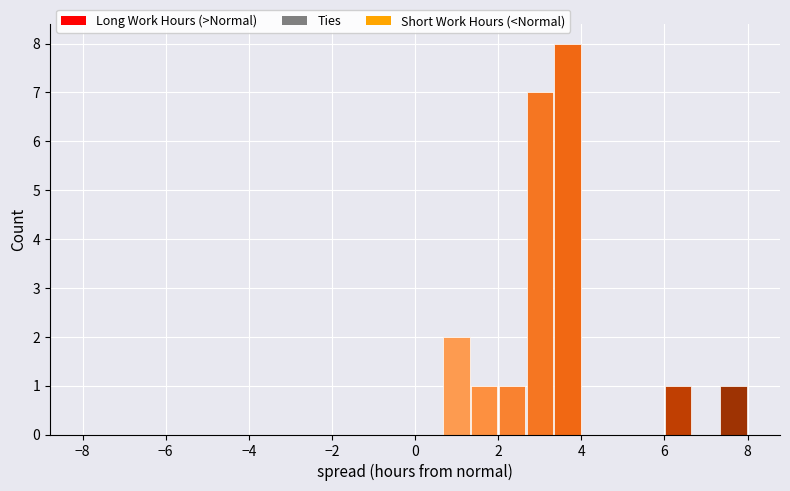

Around what value on the x-axis is the tallest bar? Give the approximate position of its centre, as read against the axis.

3.6